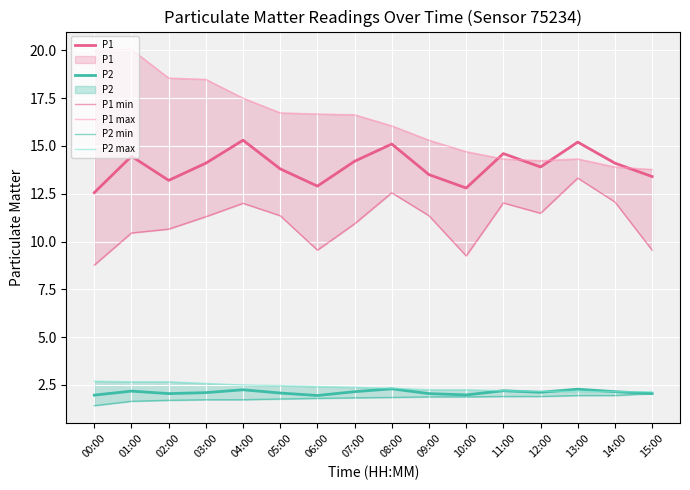

What is the maximum value for P1 min?

13.3